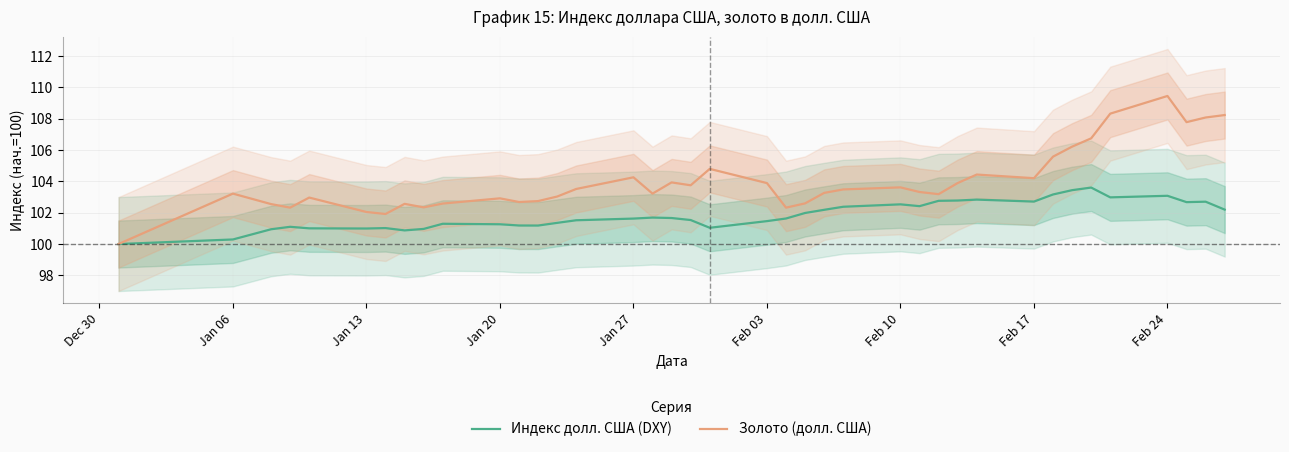

What is the minimum value for Золото (долл. США)?

100.0